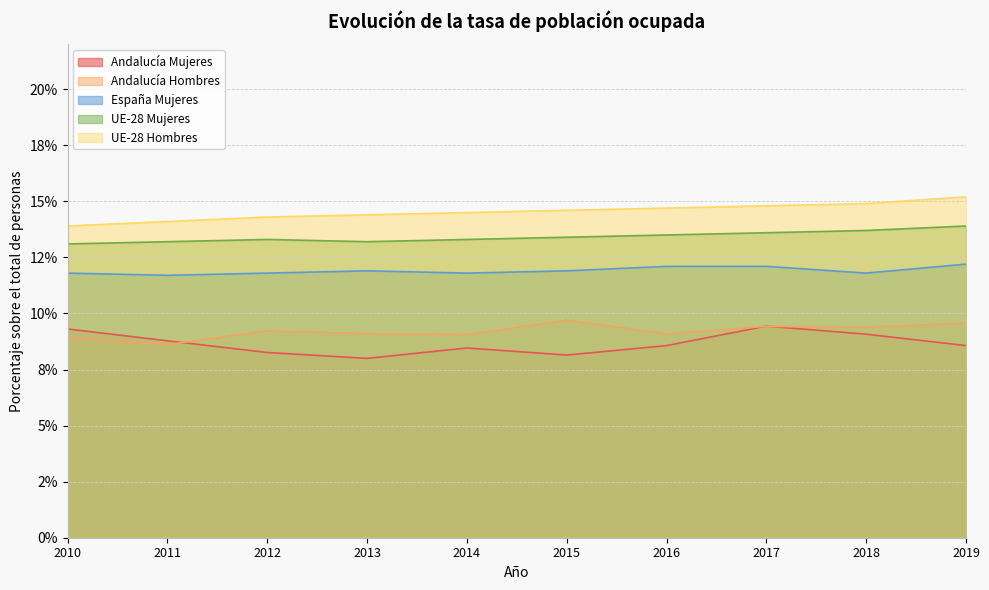

Which series has the largest range (max minus min)?

Andalucía Mujeres